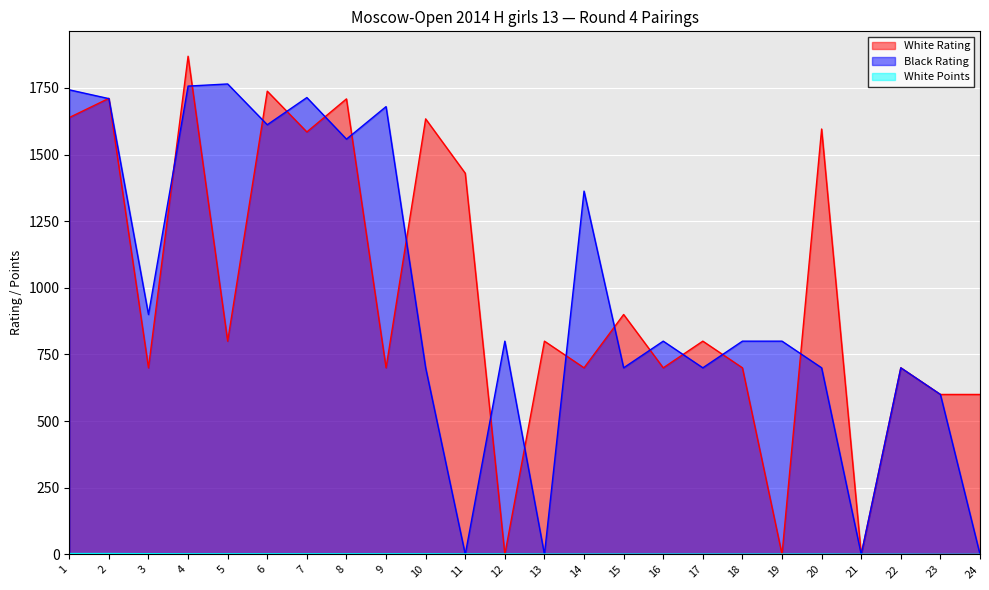

What is the sum of the White Points values at 7 and 20?

3.0